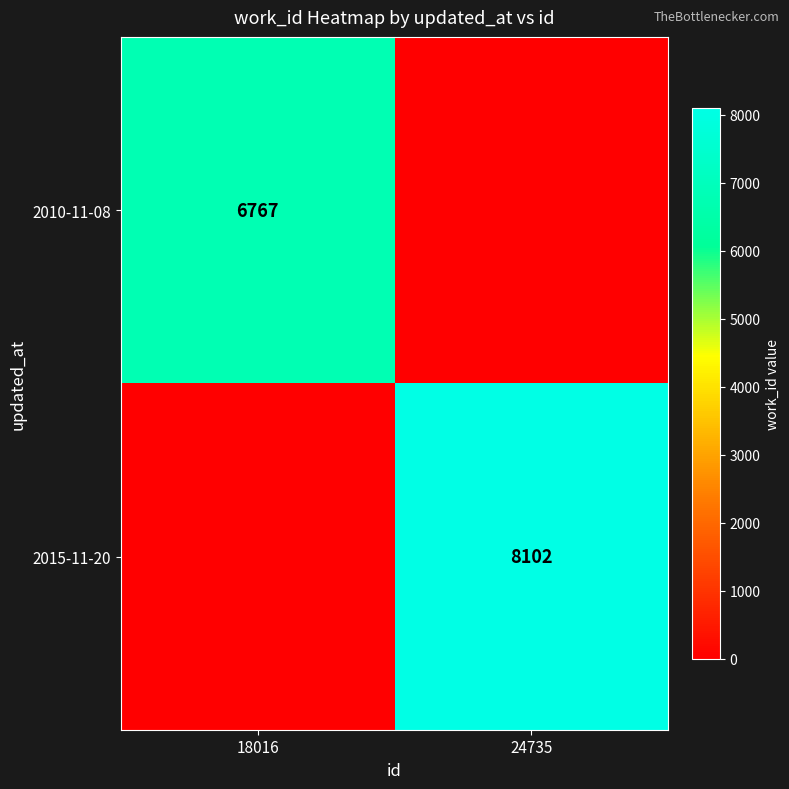

Is it true that 2010-11-08 equals 6767 at 18016?

True